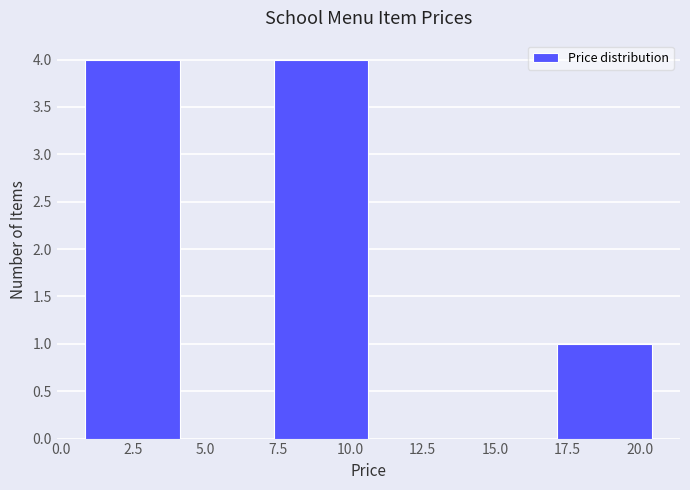

What is the height of the bar covering 7.5 to 10.5 on the x-axis? Neither the bar edges nor the heights are printed on the chart, so give them approximately, as read against the axes.

4